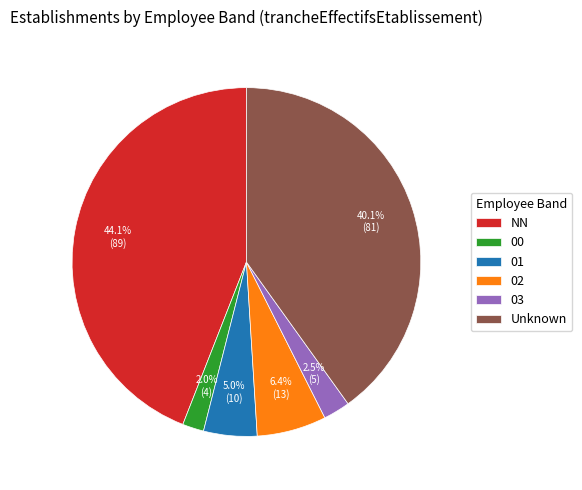

Approximately how many times larger is the value at 01 compared to 03?

2.0